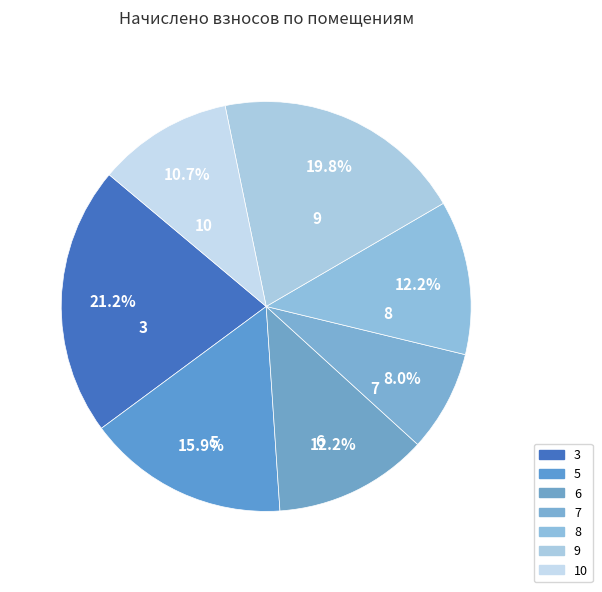

The 6 slice represents 3% of the pie. True or false?

False